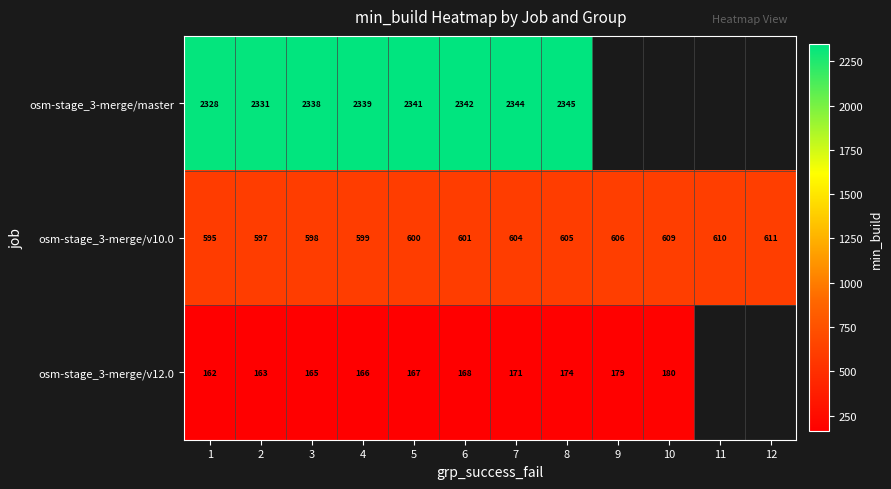

Between 4 and 5, which series saw the biggest shift?

osm-stage_3-merge/master